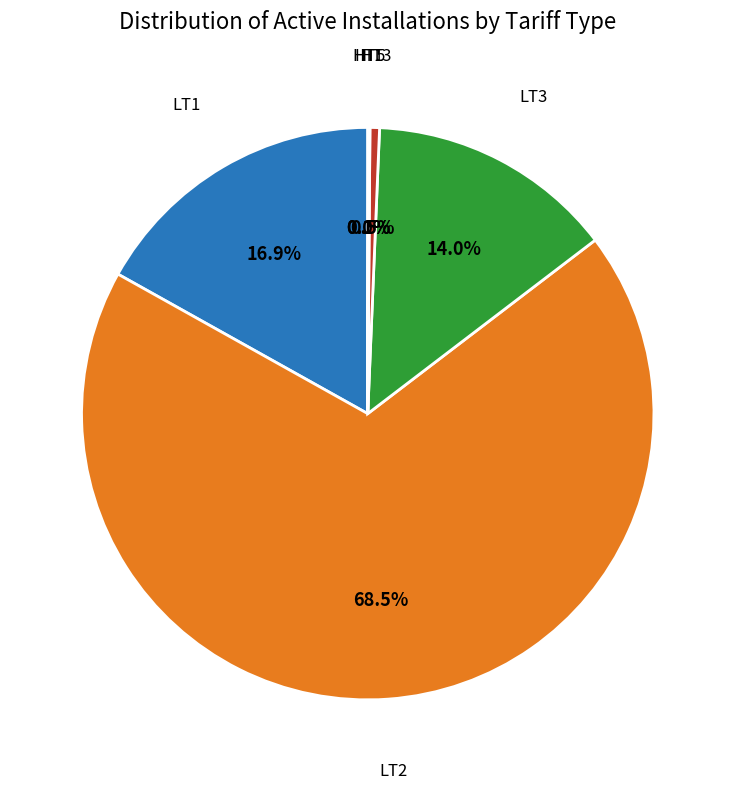

Is there any slice that represents more than half of the pie?

Yes